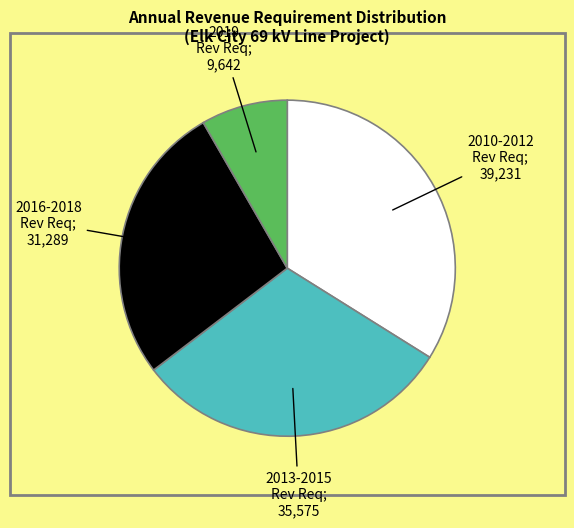

Is there any slice that represents more than half of the pie?

No